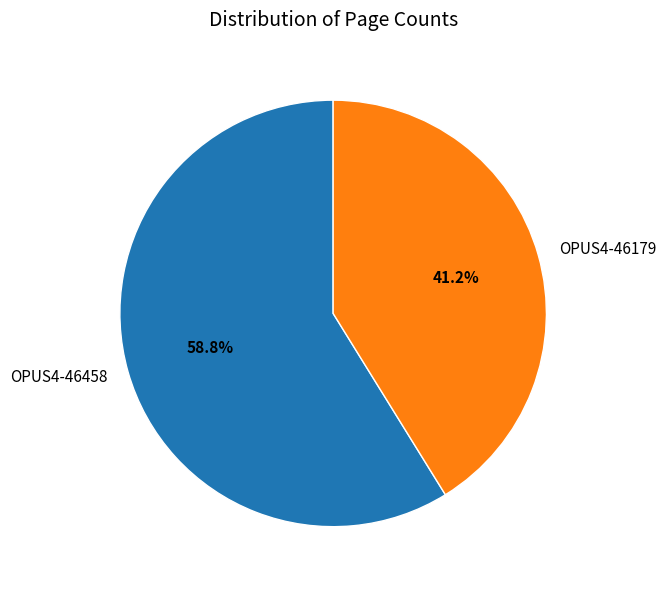

Which has a higher value, OPUS4-46458 or OPUS4-46179?

OPUS4-46458